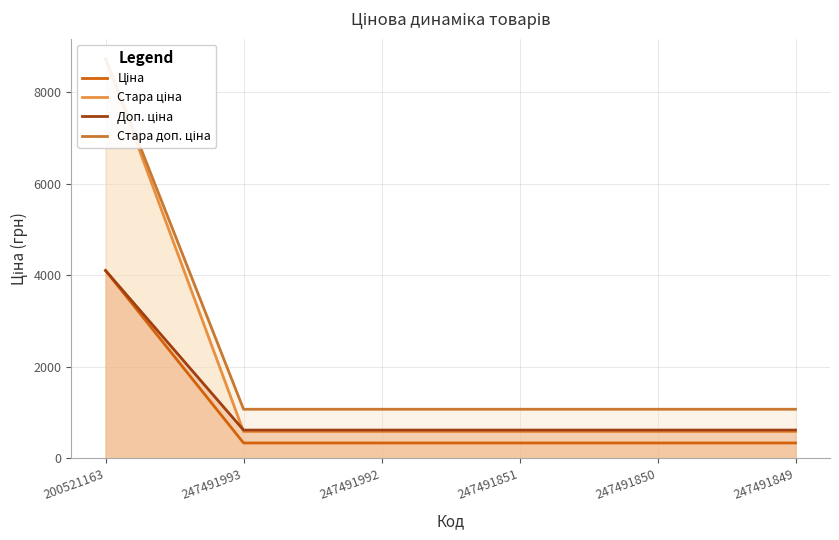

Rank the series by their average value, from highest to lowest.

Стара доп. ціна, Стара ціна, Доп. ціна, Ціна